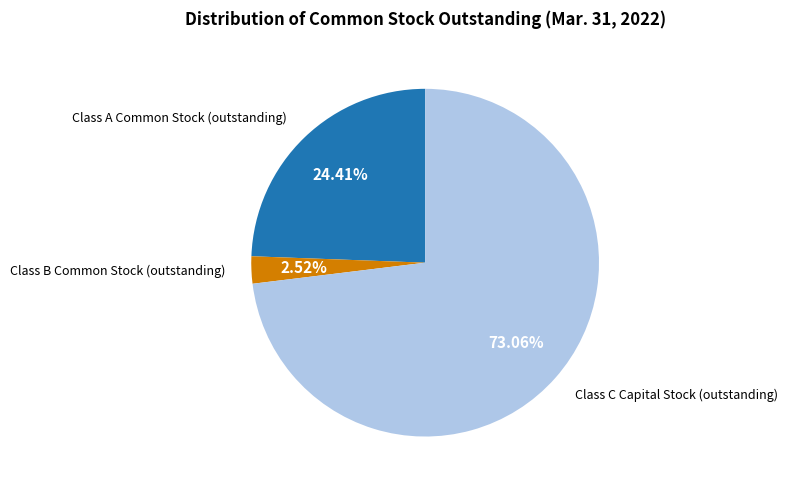

Does any single category account for the majority?

Yes